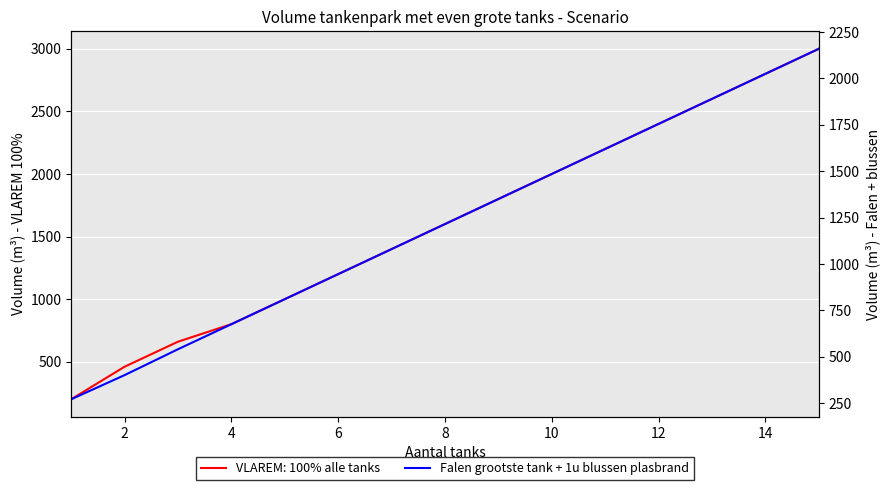

What is the average value?

1214.7